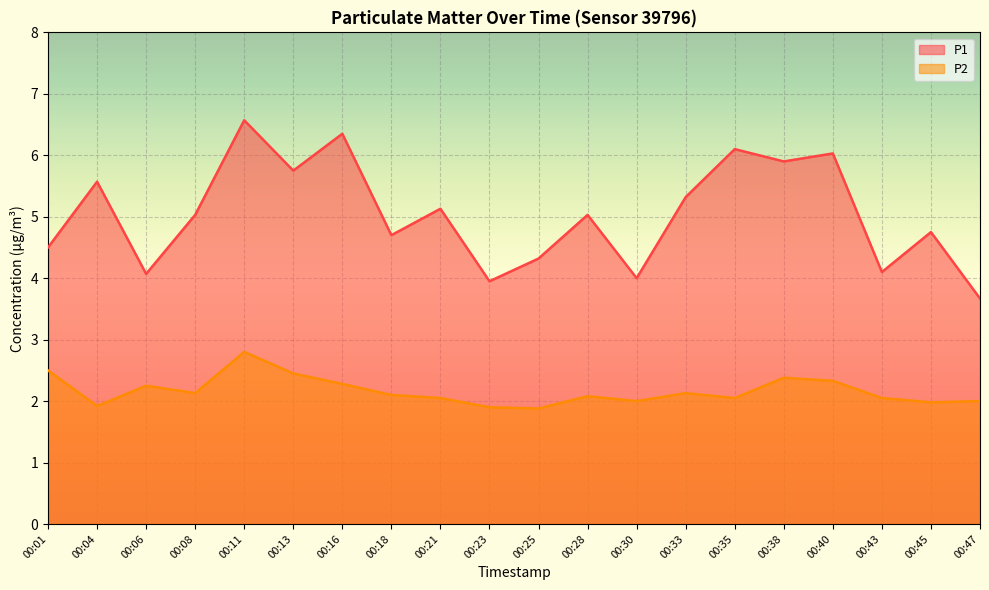

Reading left to right, what are all the values shown in this chart?

P1: 4.5	5.6	4.1	5.0	6.6	5.8	6.3	4.7	5.1	4.0	4.3	5.0	4.0	5.3	6.1	5.9	6.0	4.1	4.8	3.7
P2: 2.5	1.9	2.2	2.1	2.8	2.5	2.3	2.1	2.0	1.9	1.9	2.1	2.0	2.1	2.0	2.4	2.3	2.0	2.0	2.0